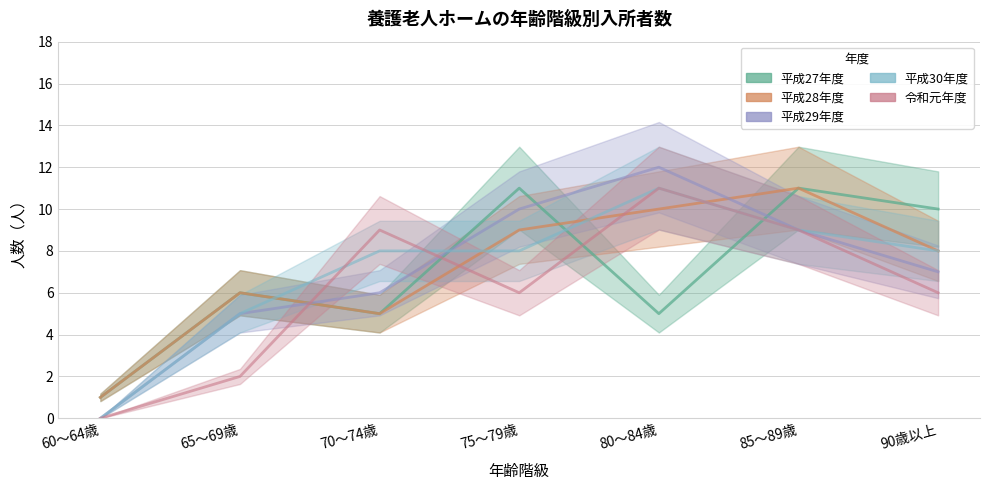

Rank the categories by 平成29年度 value from lowest to highest.

60～64歳, 65～69歳, 70～74歳, 90歳以上, 85～89歳, 75～79歳, 80～84歳